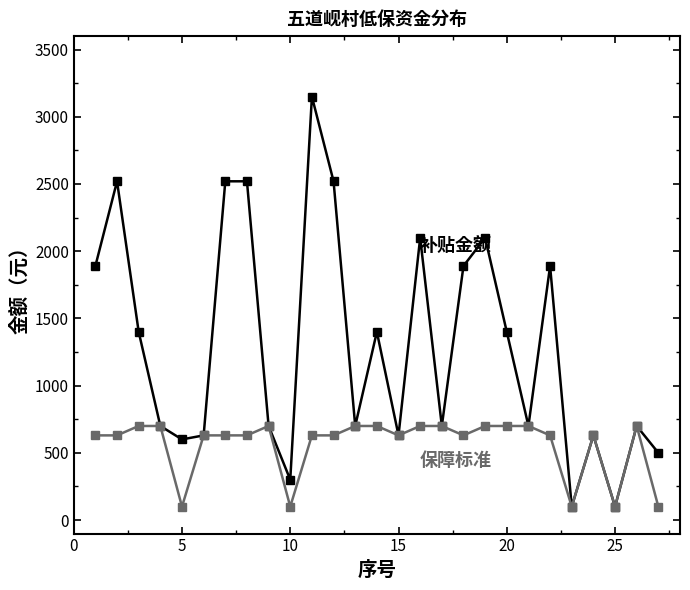

What is the smallest value displayed?

100